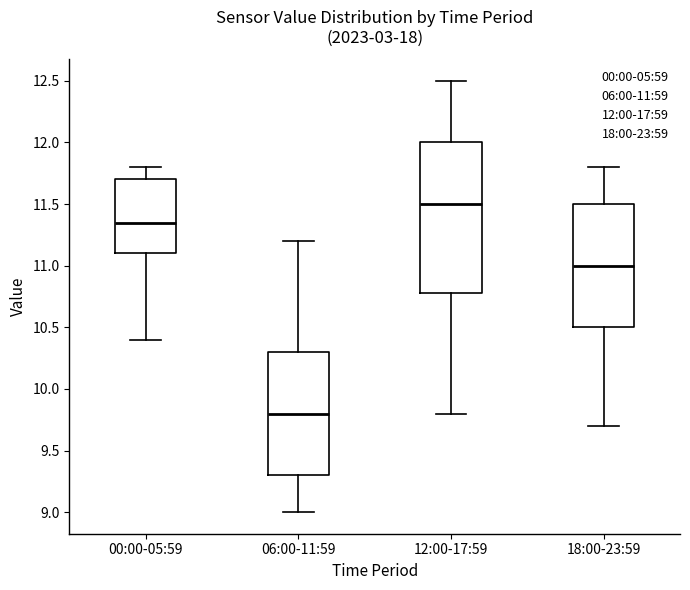

Reading left to right, transcribe this box plot: for each box, give where its median line is, the range the box spans, and where its two whiskers end, as read against the y-axis. The values are not printed on the chart, so give them approximately, as read against the axis.

00:00-05:59: median 11.35, box 11.10 to 11.70, whiskers 10.40 to 11.80
06:00-11:59: median 9.80, box 9.30 to 10.30, whiskers 9.00 to 11.20
12:00-17:59: median 11.50, box 10.80 to 12.00, whiskers 9.80 to 12.50
18:00-23:59: median 11.00, box 10.50 to 11.50, whiskers 9.70 to 11.80